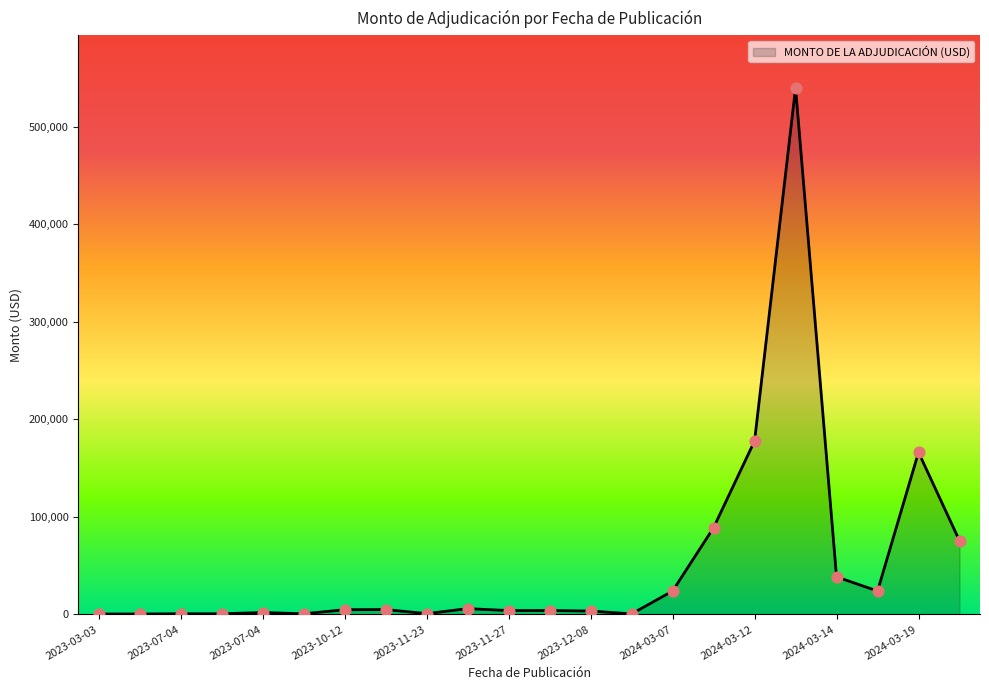

What is the difference between the maximum and minimum values?

539236.7